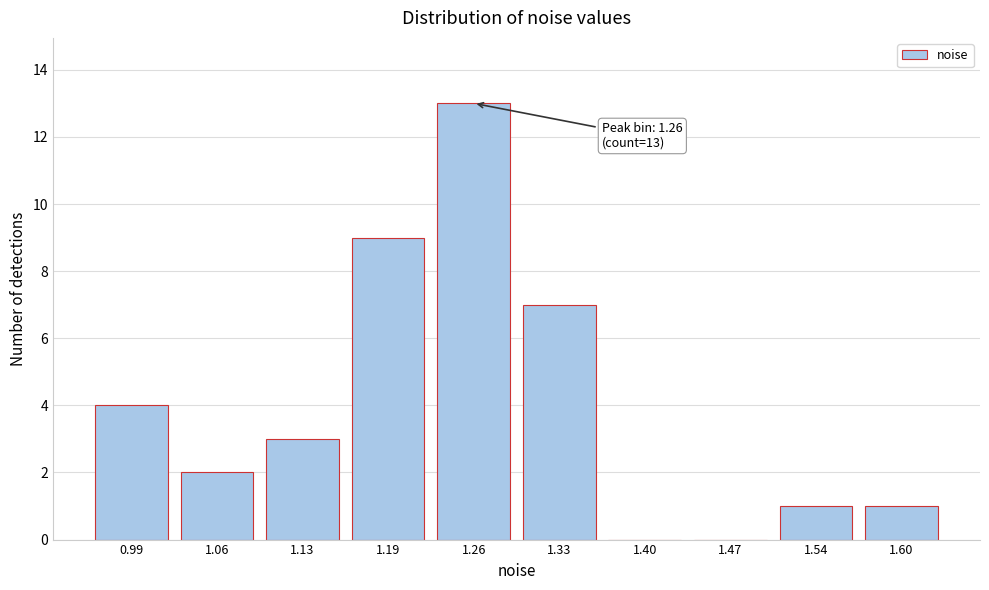

Reading right to left, what are all the values shown in this chart?

1.60=1	1.54=1	1.47=0	1.40=0	1.33=7	1.26=13	1.19=9	1.13=3	1.06=2	0.99=4